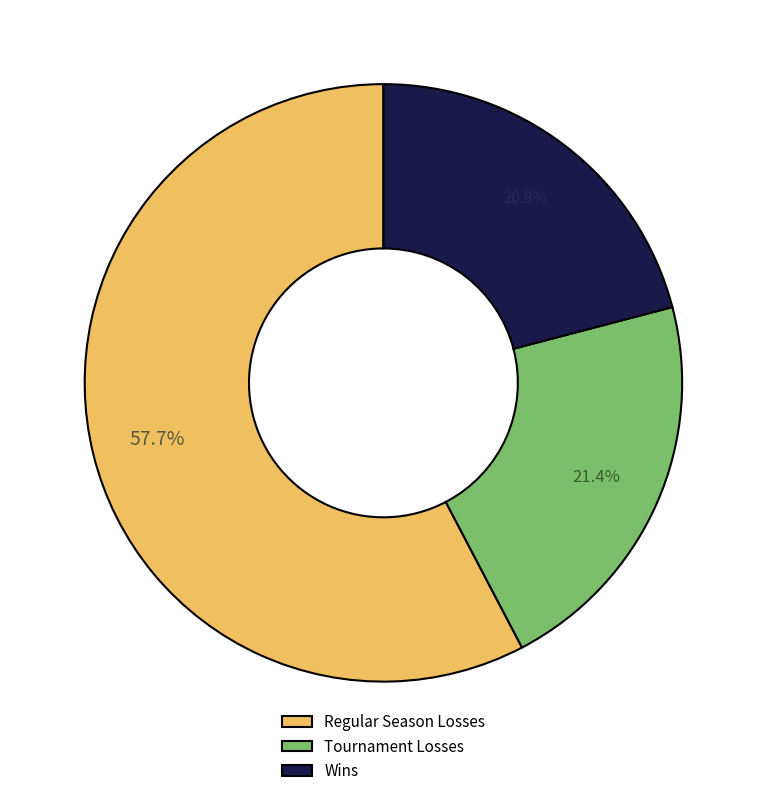

Which slice is the largest?

Regular Season Losses